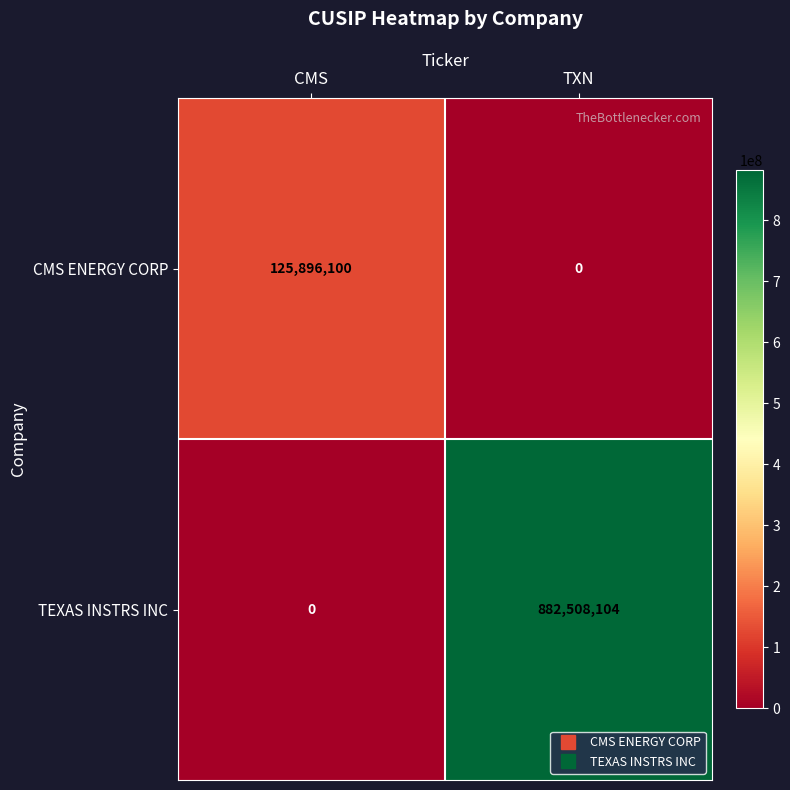

What is the spread (max minus min) of values at CMS?

125896100